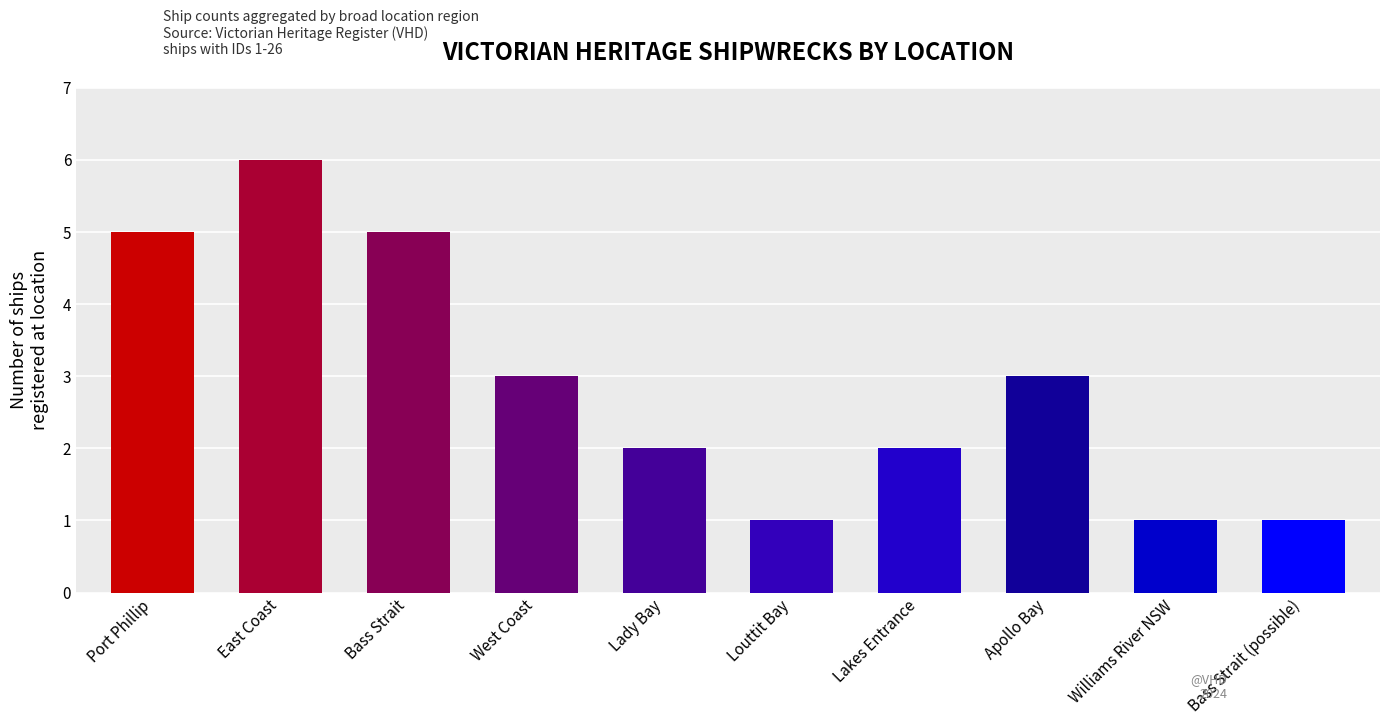

Between Apollo Bay and Port Phillip, which is larger?

Port Phillip